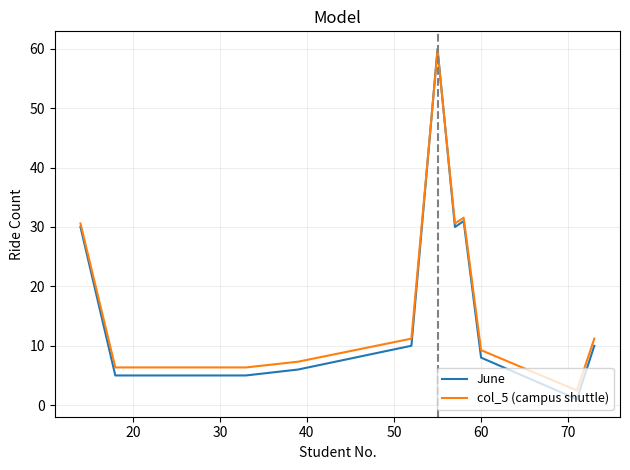

Which series has the largest range (max minus min)?

June